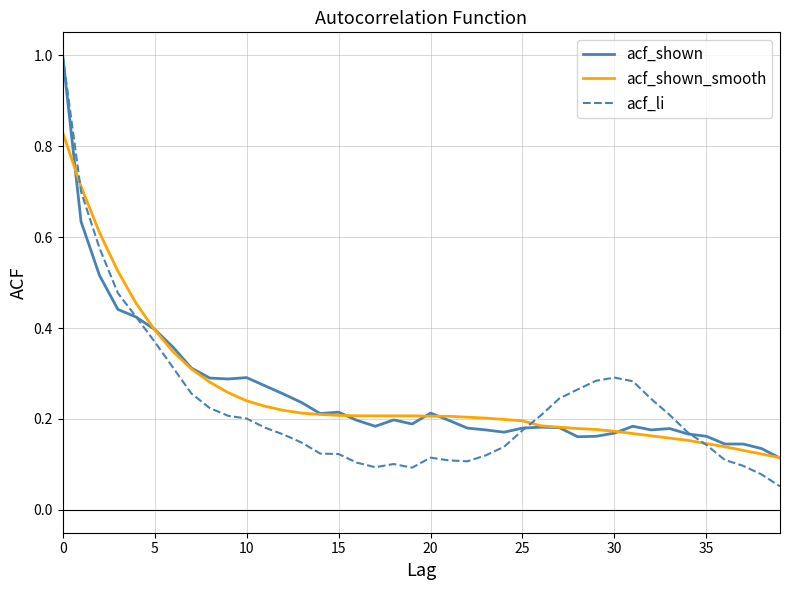

What is the greatest value displayed?

1.0